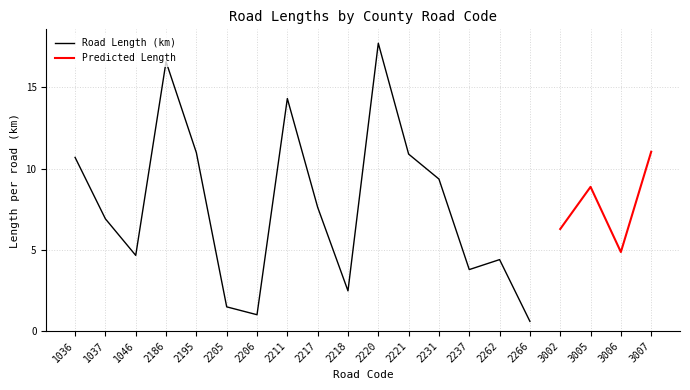

What is the highest value of the Road Length (km) series?

17.7